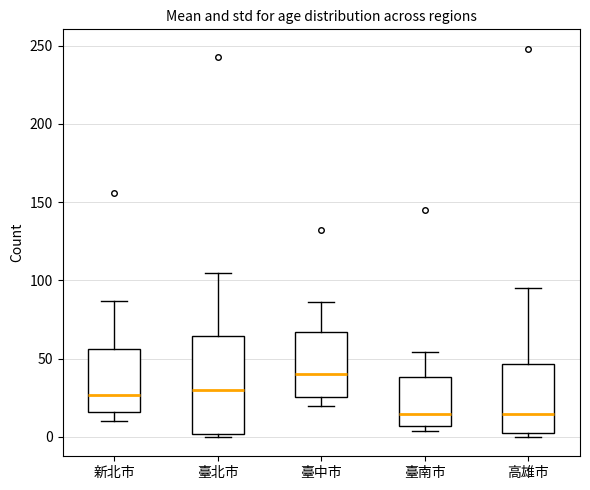

Comparing the boxes themselves (not the whiskers), which one is the tallest?

臺北市